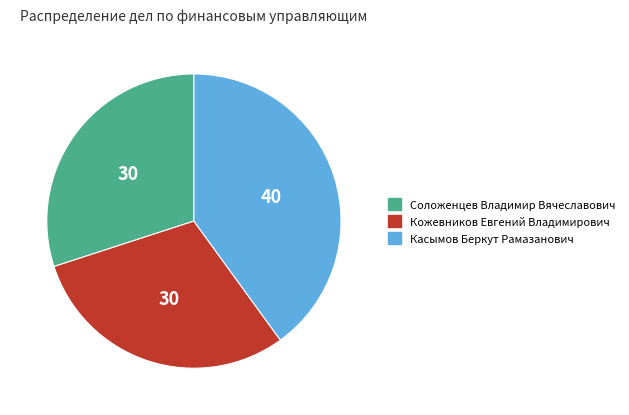

The Соложенцев Владимир Вячеславович slice represents 22% of the pie. True or false?

False